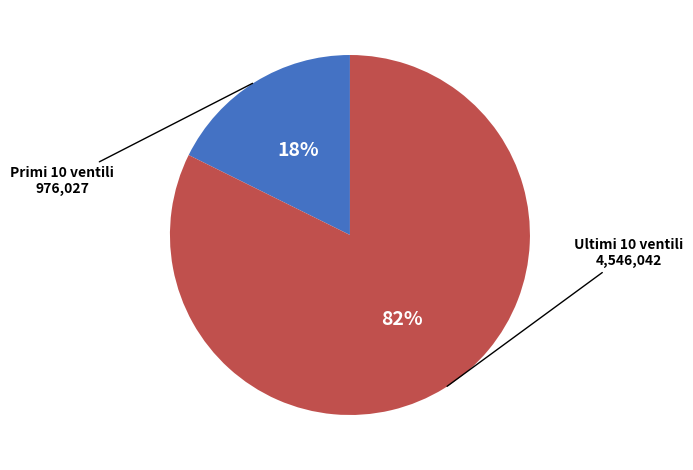

Does any single category account for the majority?

Yes